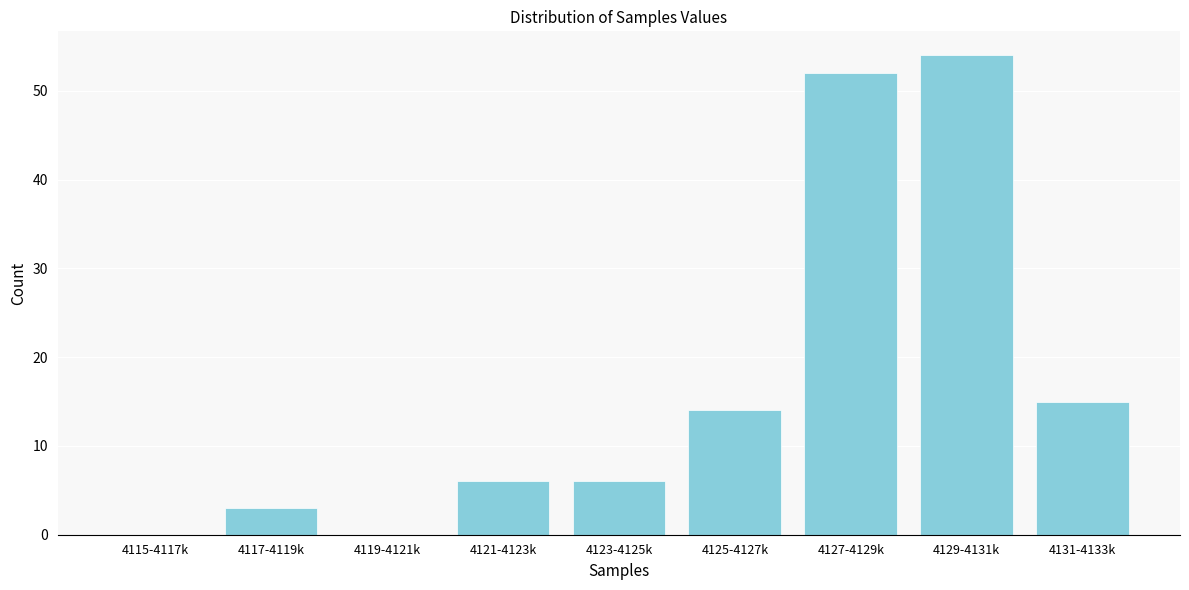

Reading left to right, extract all data points from this chart.

4115-4117k=0	4117-4119k=3	4119-4121k=0	4121-4123k=6	4123-4125k=6	4125-4127k=14	4127-4129k=52	4129-4131k=54	4131-4133k=15